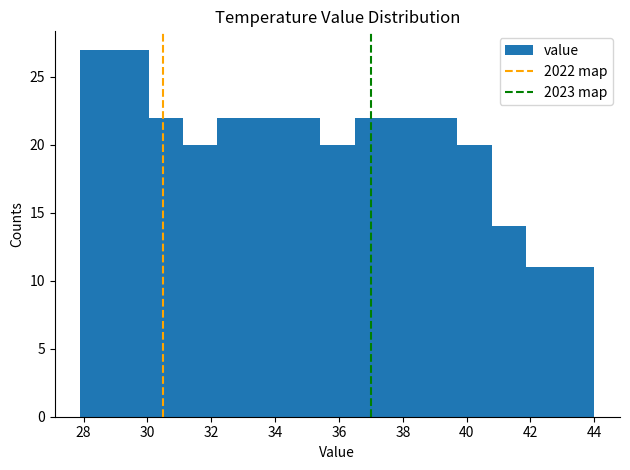

What is the height of the bar covering 29.0 to 30.0 on the x-axis? Neither the bar edges nor the heights are printed on the chart, so give them approximately, as read against the axes.

27